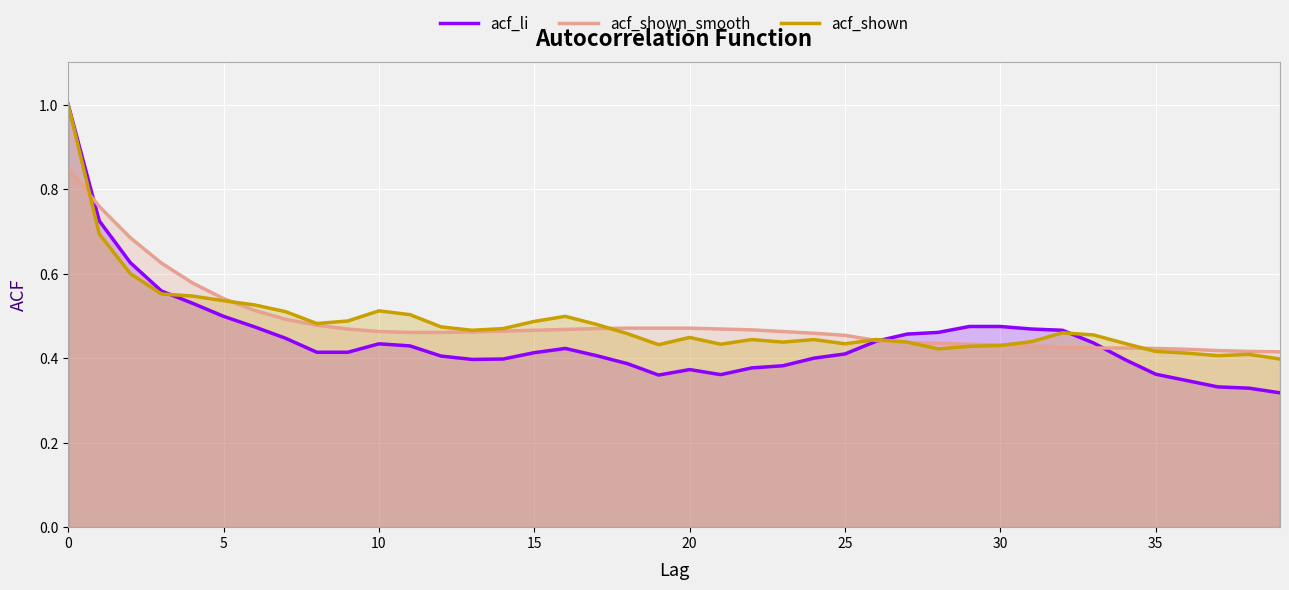

Is it true that acf_li equals 0.4 at 25?

True